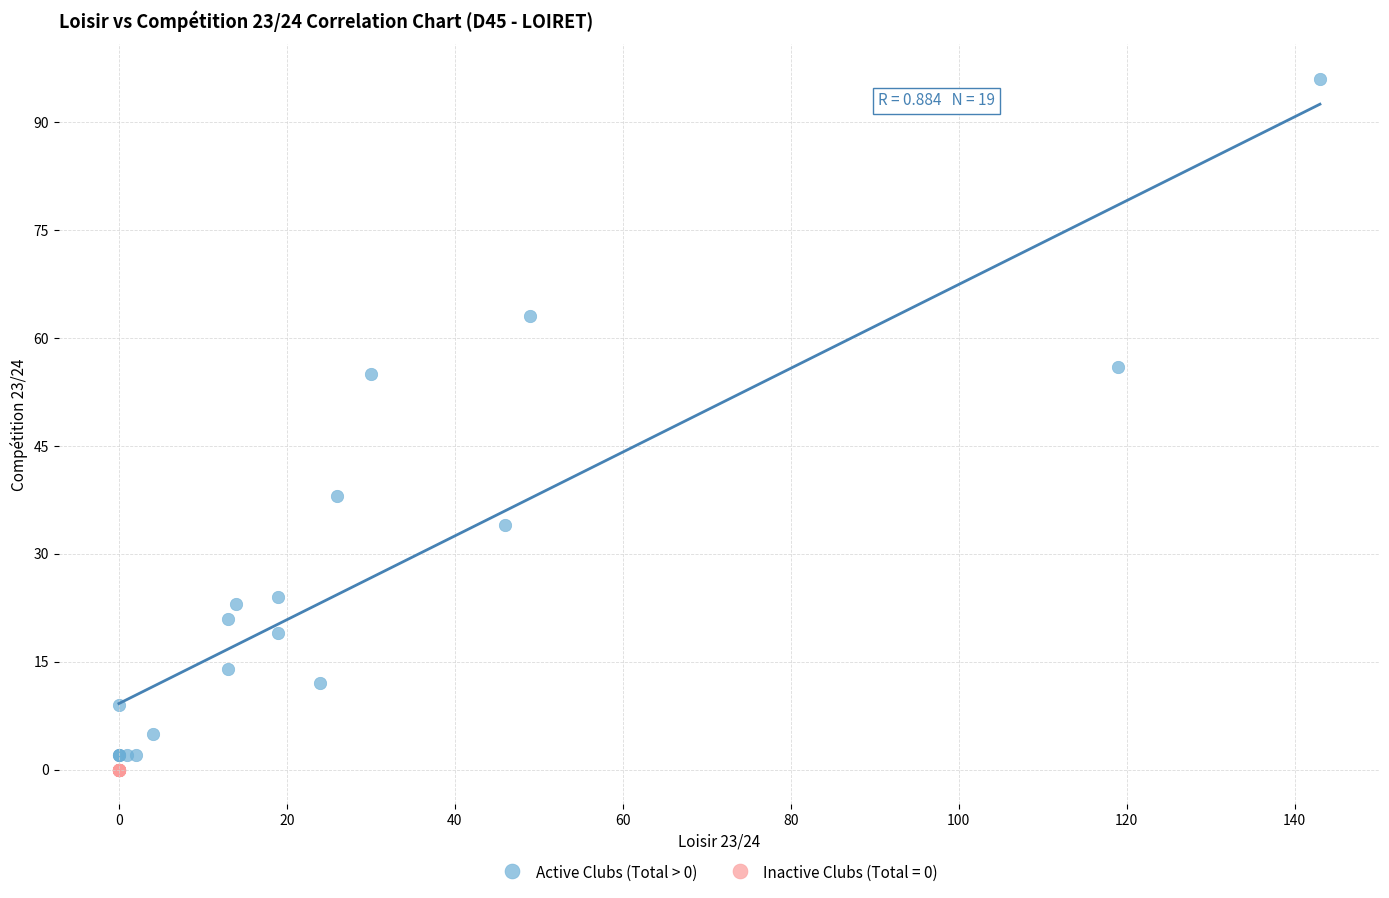

Which series contains the highest Y value?

Active Clubs (Total > 0)